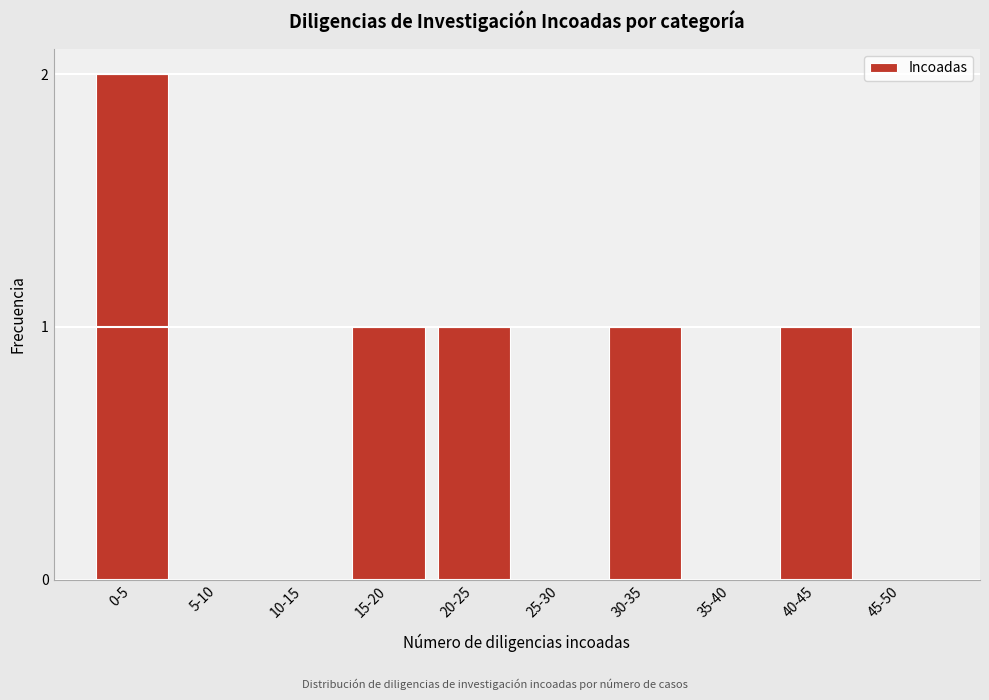

Reading right to left, what are all the values shown in this chart?

45-50=0	40-45=1	35-40=0	30-35=1	25-30=0	20-25=1	15-20=1	10-15=0	5-10=0	0-5=2